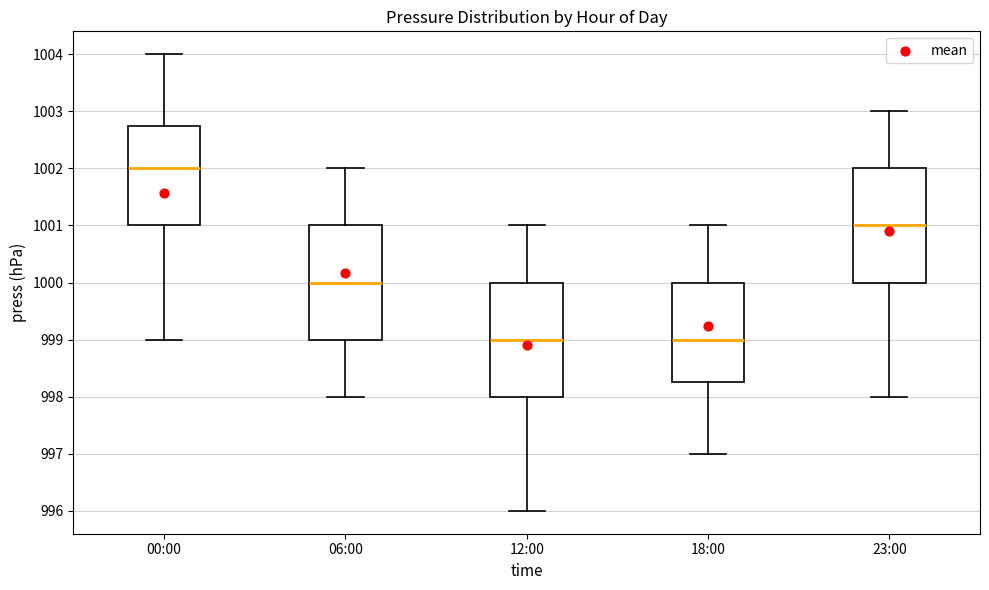

Where is the upper edge of the box for 18:00 on the y-axis? The values are not printed on the chart, so give them approximately, as read against the axis.

1000.0